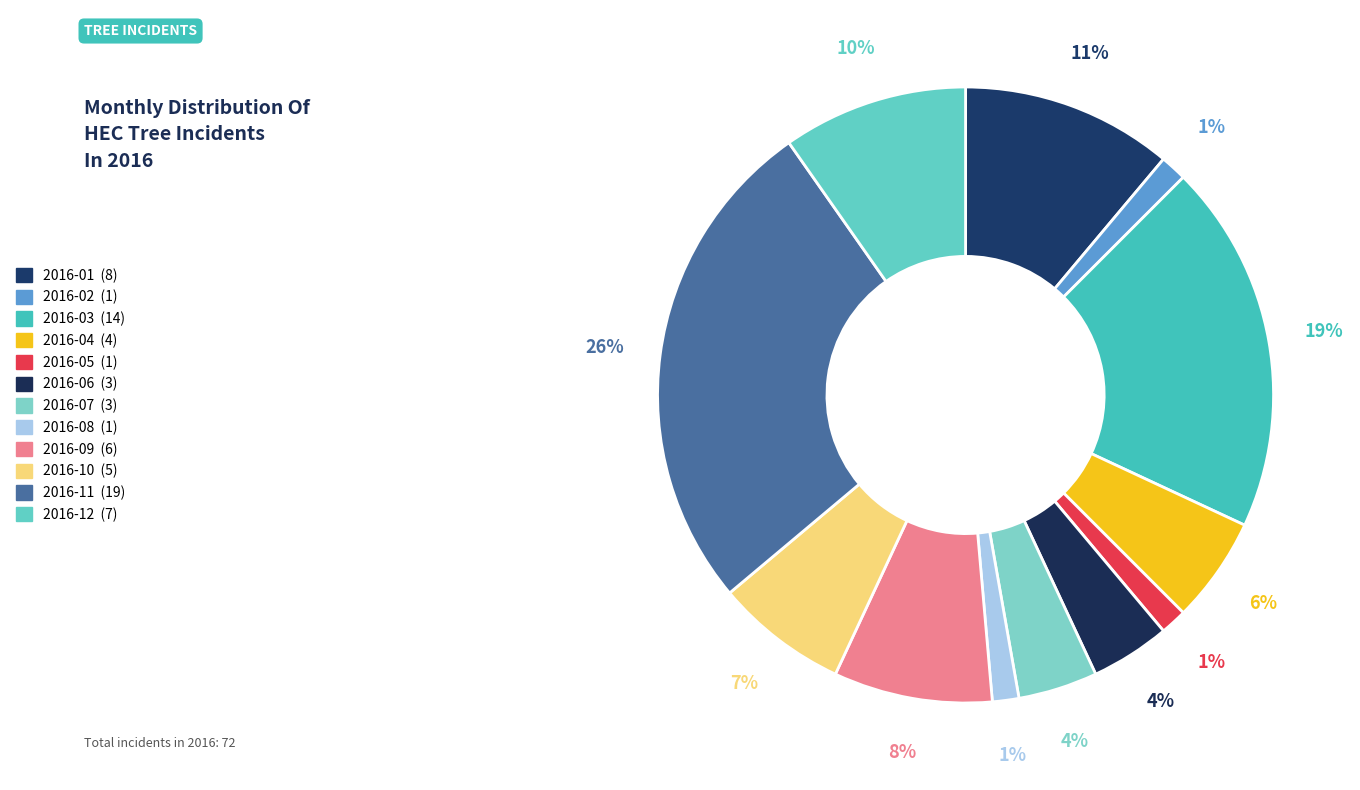

Combined, what portion of the pie is 2016-03 and 2016-11?

45.8%